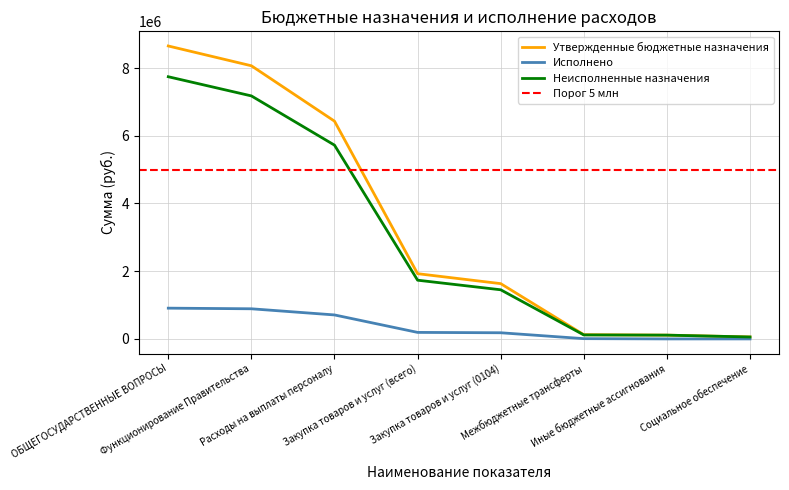

True or false: Утвержденные бюджетные назначения and Неисполненные назначения cross at least once.

False